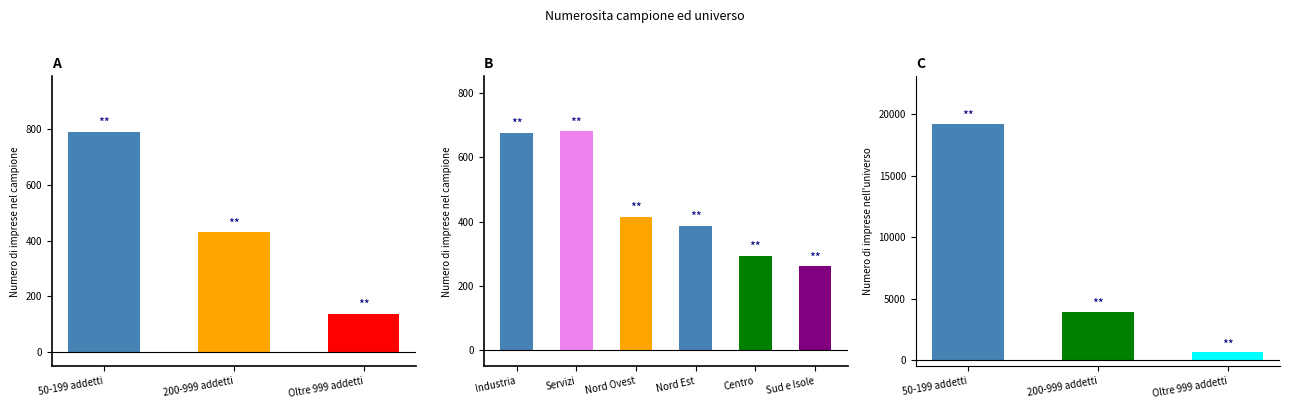

What value does the Numero di imprese nell'universo series have at 50-199 addetti, to the nearest 10?

19220